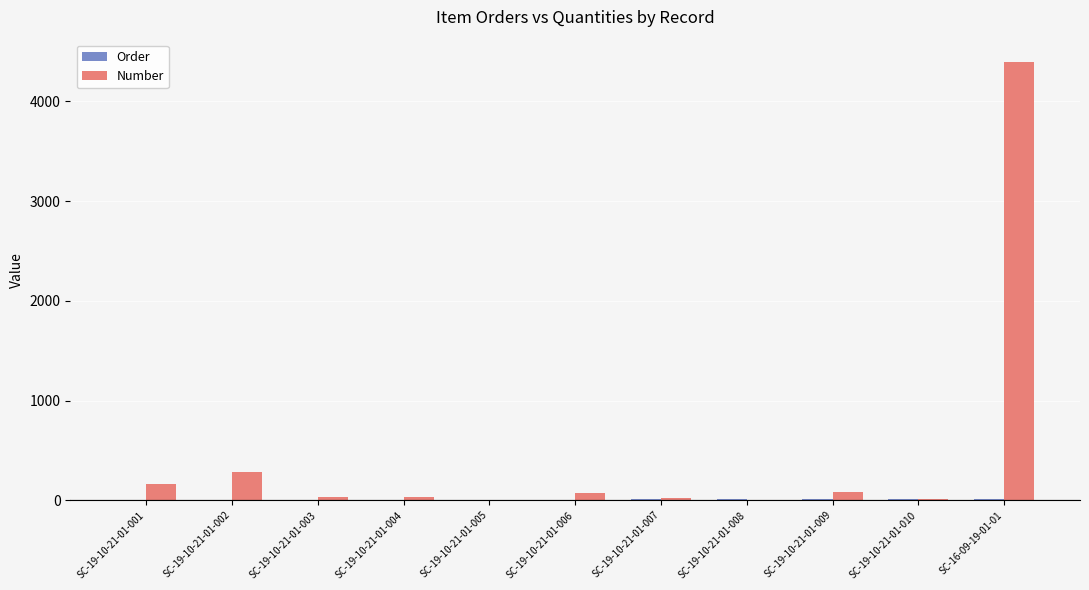

Which series has the largest total across all categories?

Number